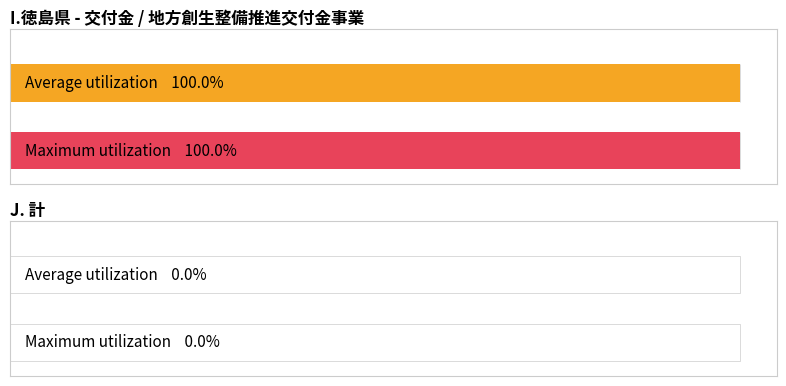

Rank the categories by Maximum utilization value from highest to lowest.

I.徳島県 交付金, J. 計